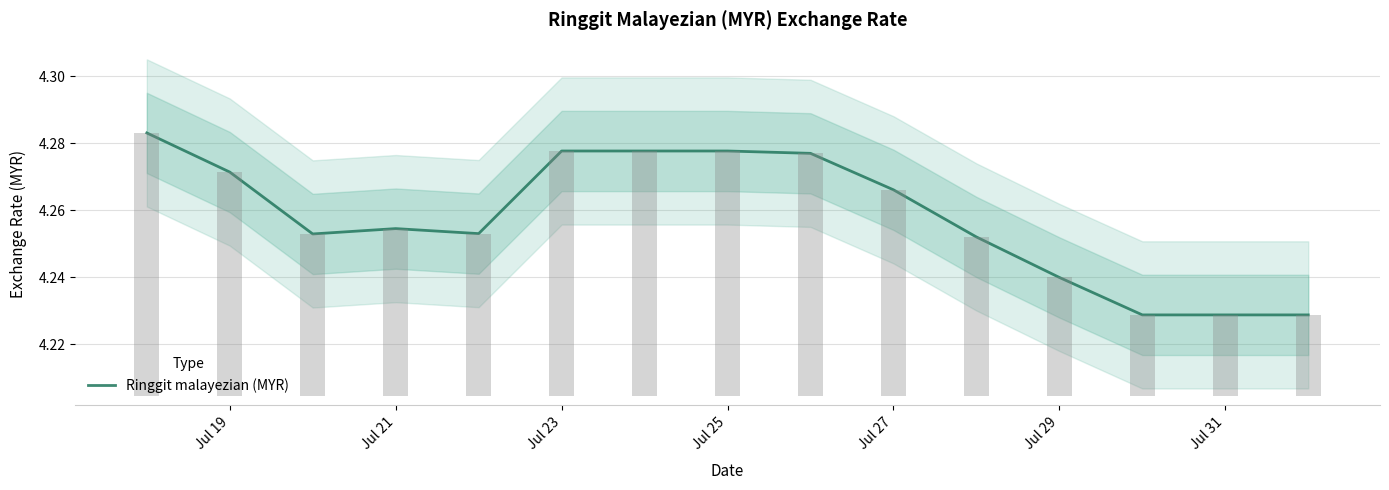

How many distinct data groups are displayed?

1